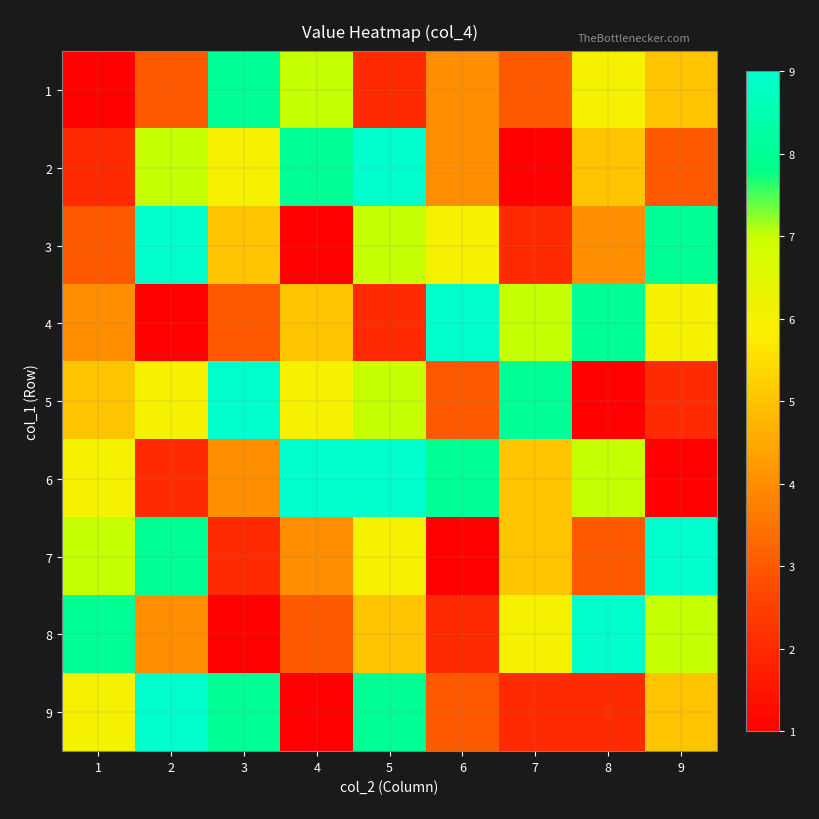

What is the total value across all series at 6?

40